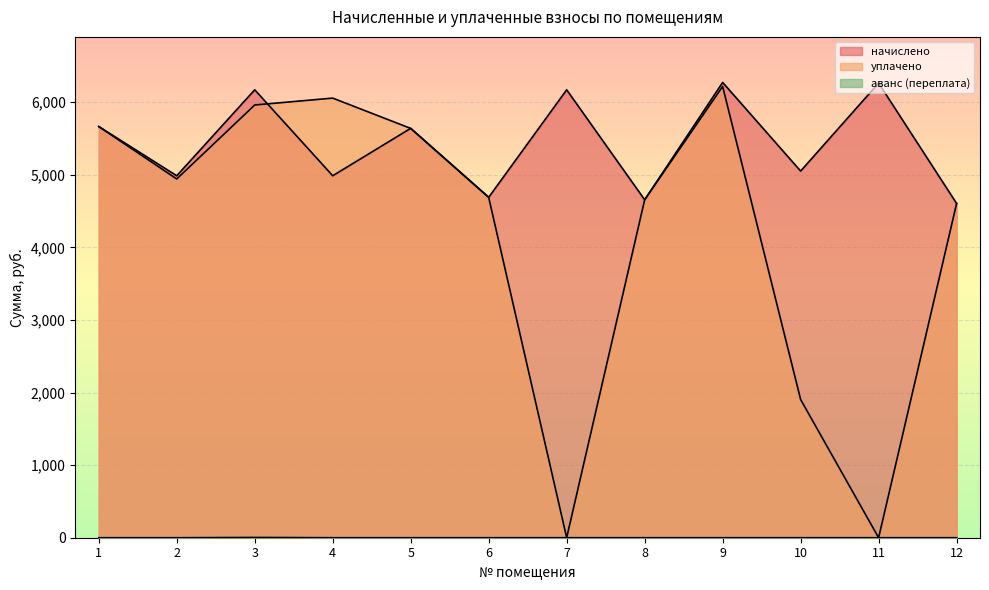

Where is the first local maximum for аванс (переплата)?

3